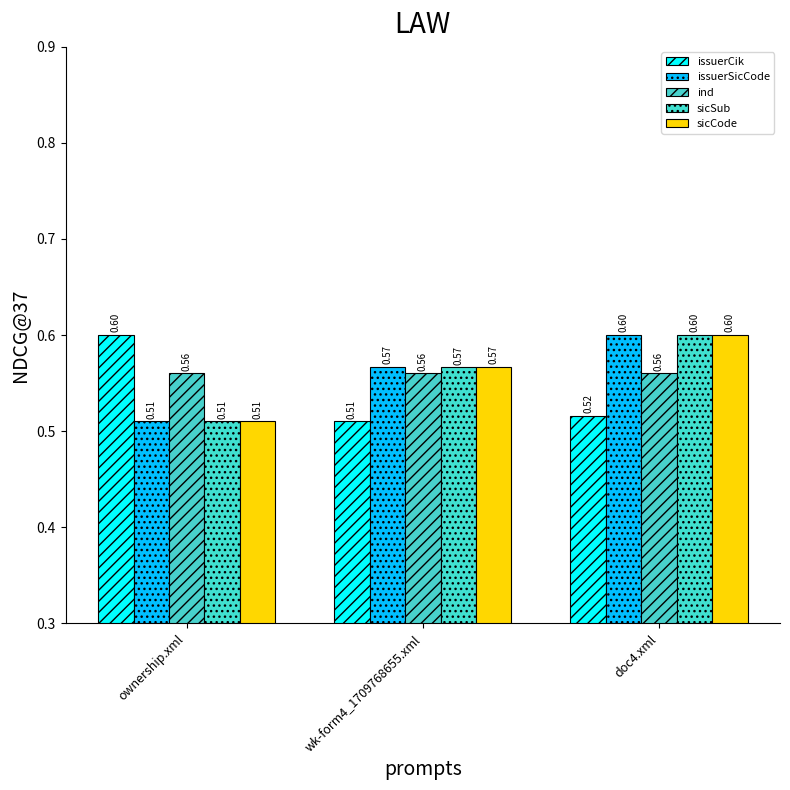

At which label is sicSub closest to 0?

ownership.xml